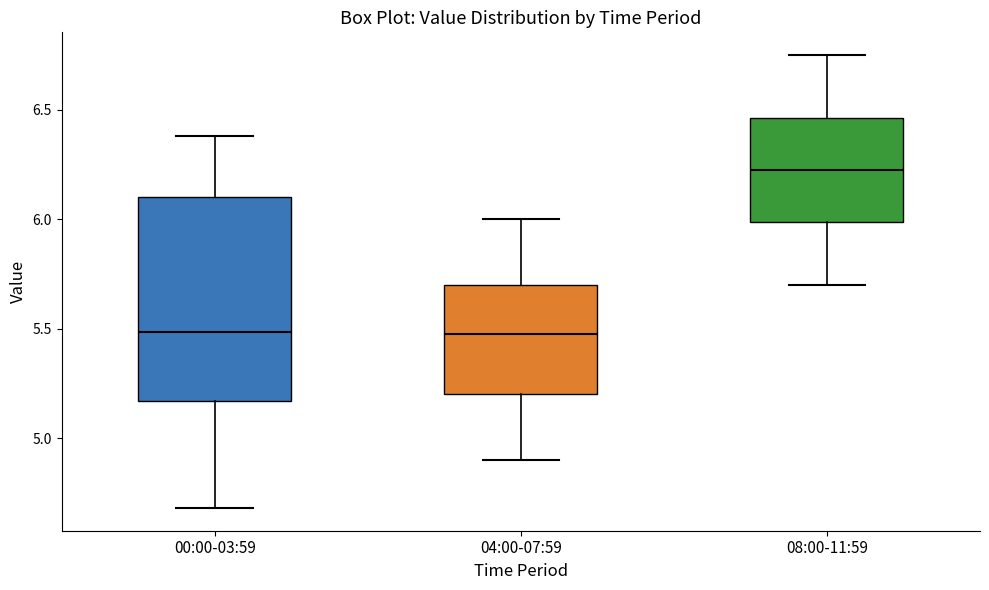

Reading left to right, read every box against the y-axis: the position of its median line, the range the box covers, and the ends of its whiskers. The values are not printed on the chart, so give them approximately, as read against the axis.

00:00-03:59: median 5.50, box 5.15 to 6.10, whiskers 4.70 to 6.40
04:00-07:59: median 5.50, box 5.20 to 5.70, whiskers 4.90 to 6.00
08:00-11:59: median 6.25, box 6.00 to 6.45, whiskers 5.70 to 6.75